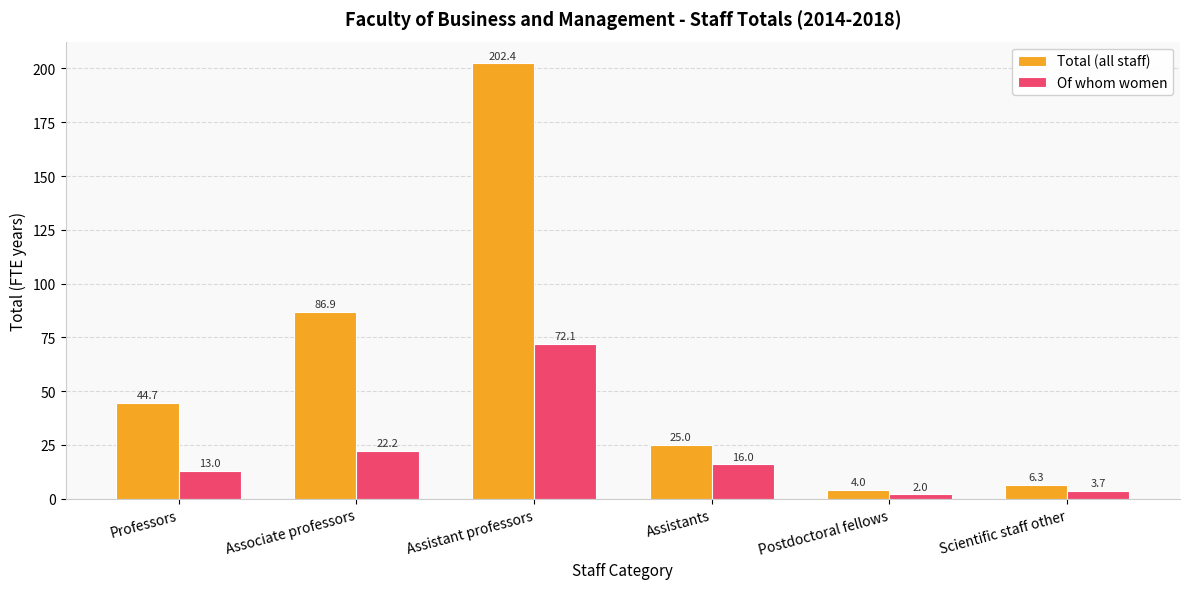

List the series in order of their overall mean, highest first.

Total (all staff), Of whom women